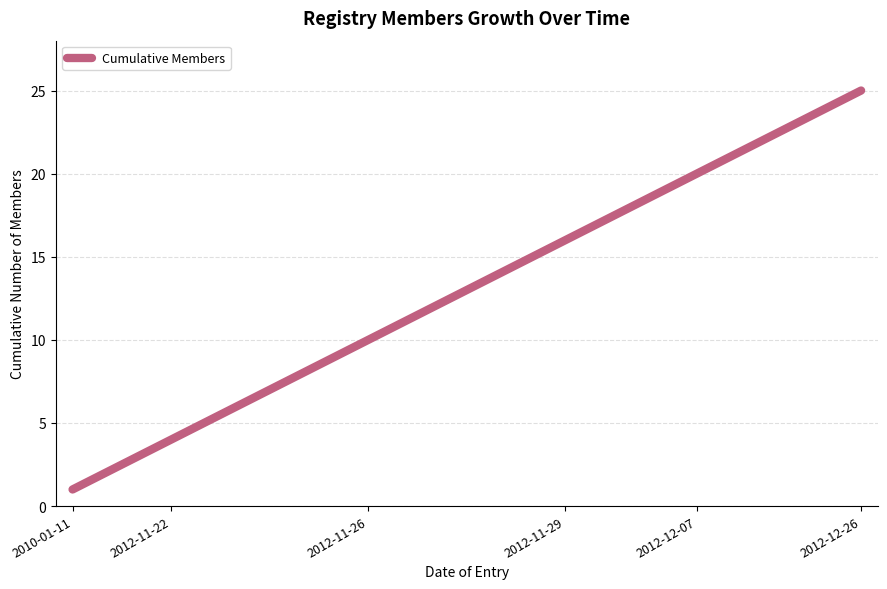

What is the greatest value displayed?

25